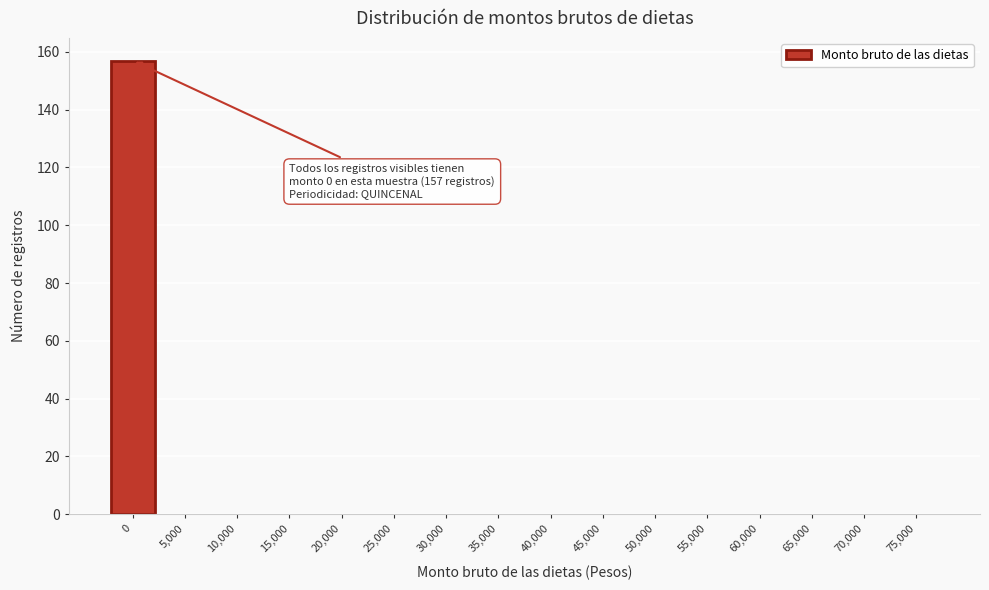

Reading right to left, what are all the values shown in this chart?

75,000=0	70,000=0	65,000=0	60,000=0	55,000=0	50,000=0	45,000=0	40,000=0	35,000=0	30,000=0	25,000=0	20,000=0	15,000=0	10,000=0	5,000=0	0=157